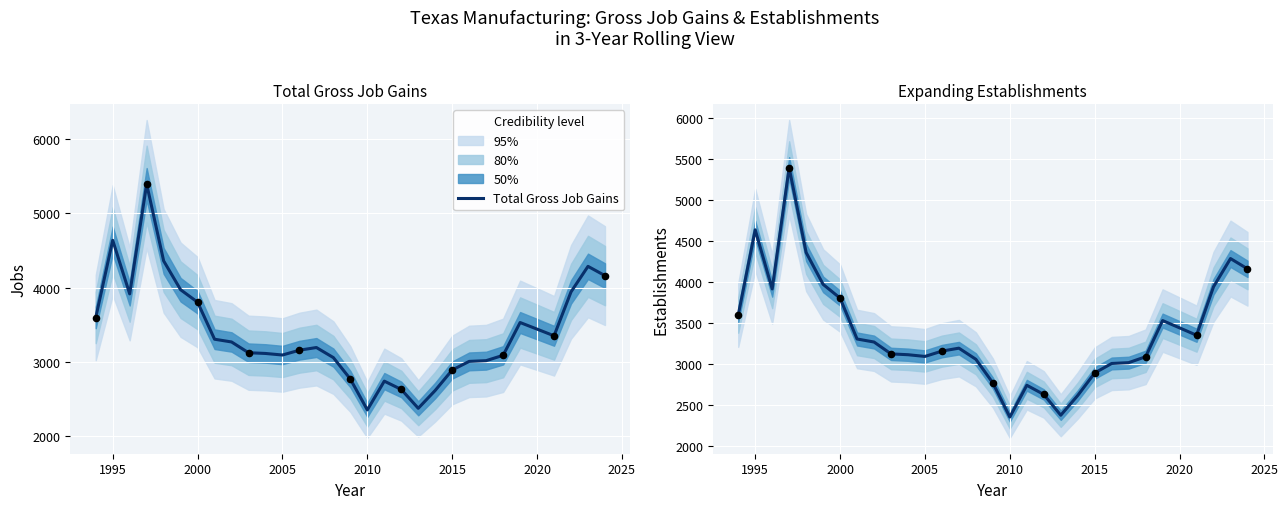

The Total Gross Job Gains series shows 3440 at 2020. True or false?

True